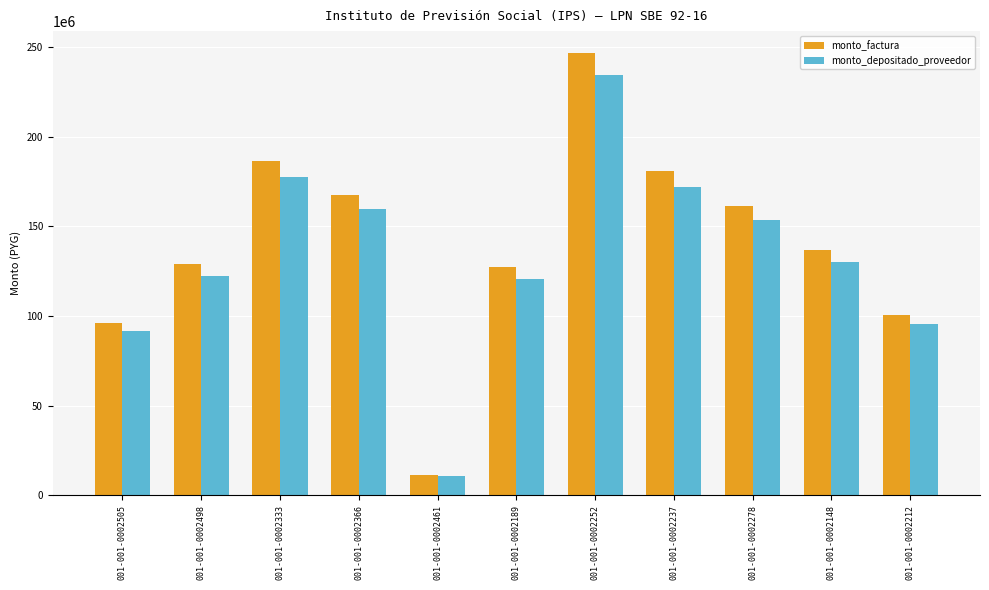

What is the average value of the monto_depositado_proveedor series?

133469455